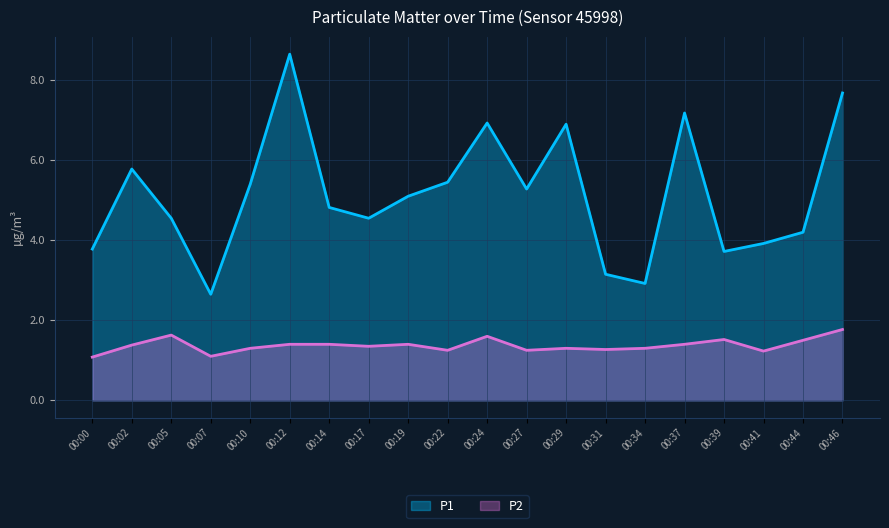

At 00:07, list the series in order from smallest to largest.

P2, P1